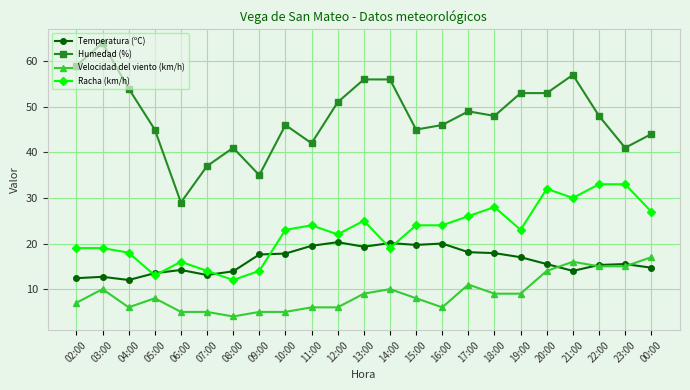

Rank the series by their maximum value, from highest to lowest.

Humedad (%), Racha (km/h), Temperatura (ºC), Velocidad del viento (km/h)